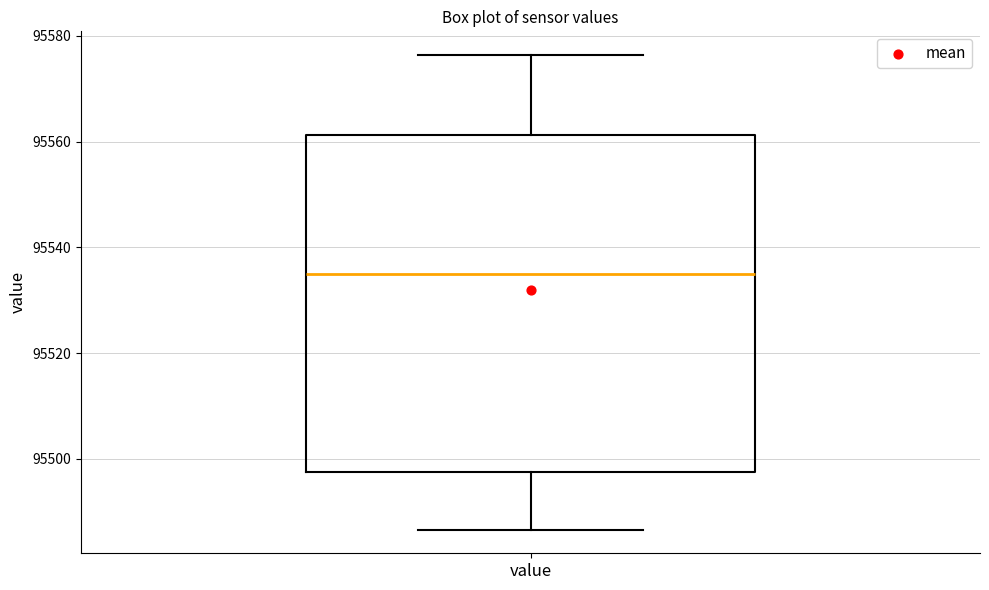

Transcribe this box plot: give where the median line is, the range the box spans, and where the two whiskers end, as read against the y-axis. The values are not printed on the chart, so give them approximately, as read against the axis.

median 95534, box 95498 to 95562, whiskers 95486 to 95576